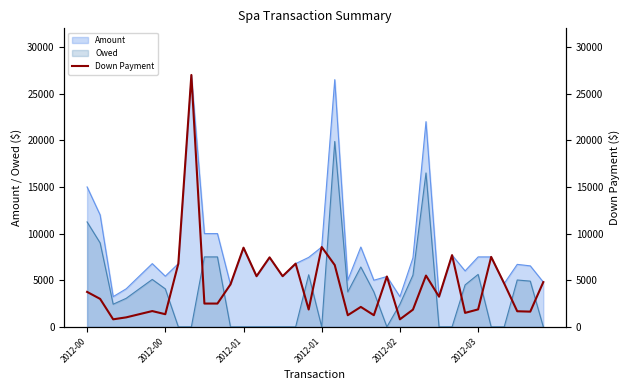

Which has a higher value, 26 or 18?

18